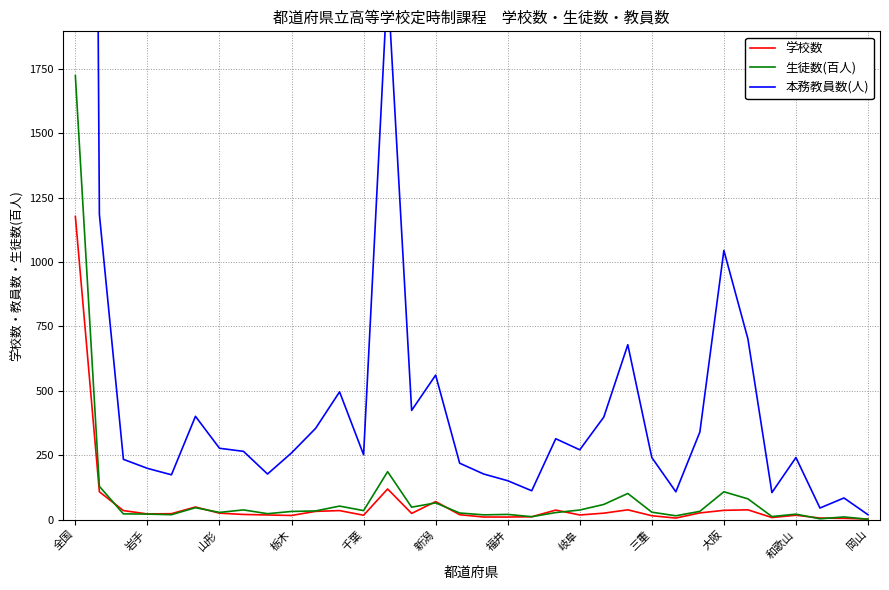

Reading left to right, extract all data points from this chart.

学校数: 1177.0	108.0	35.0	22.0	23.0	49.0	25.0	20.0	18.0	16.0	32.0	35.0	17.0	119.0	24.0	70.0	19.0	10.0	10.0	11.0	37.0	18.0	25.0	38.0	15.0	6.0	26.0	36.0	38.0	8.0	17.0	6.0	5.0	2.0
生徒数(百人): 1723.5	129.2	22.2	21.5	19.1	46.2	28.0	37.7	23.0	31.7	33.7	52.5	35.0	186.2	48.3	64.9	25.6	18.5	20.2	11.2	27.4	37.2	58.9	101.5	28.8	14.8	32.1	108.1	80.7	11.9	21.2	3.2	10.4	1.3
本務教員数(人): 15448.0	1185.0	234.0	199.0	174.0	401.0	277.0	265.0	177.0	259.0	354.0	496.0	252.0	2091.0	424.0	561.0	219.0	177.0	151.0	112.0	314.0	271.0	398.0	679.0	241.0	108.0	340.0	1045.0	702.0	105.0	241.0	45.0	84.0	19.0